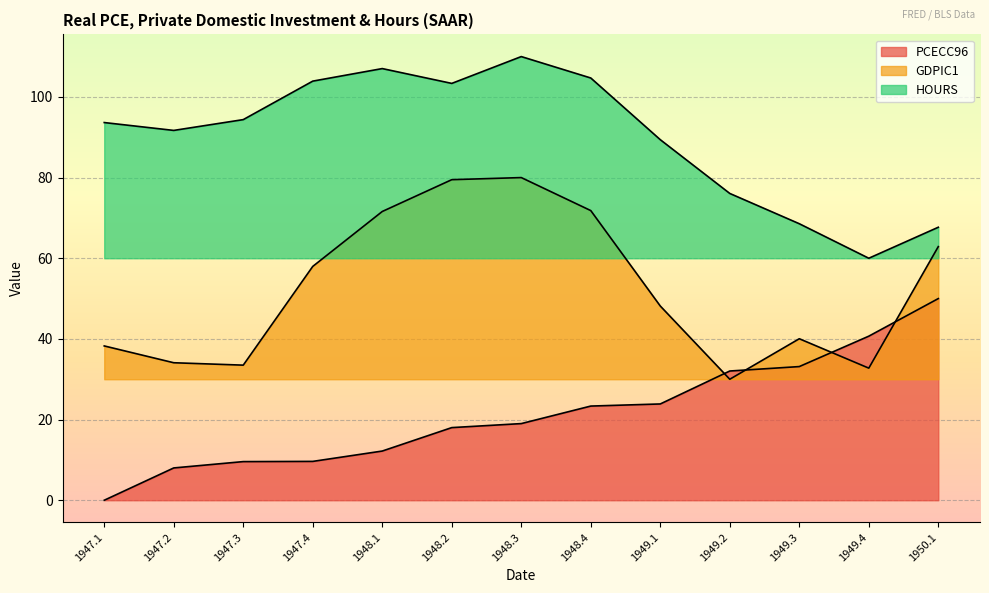

At which category is the sum across all series the highest?

1948.3